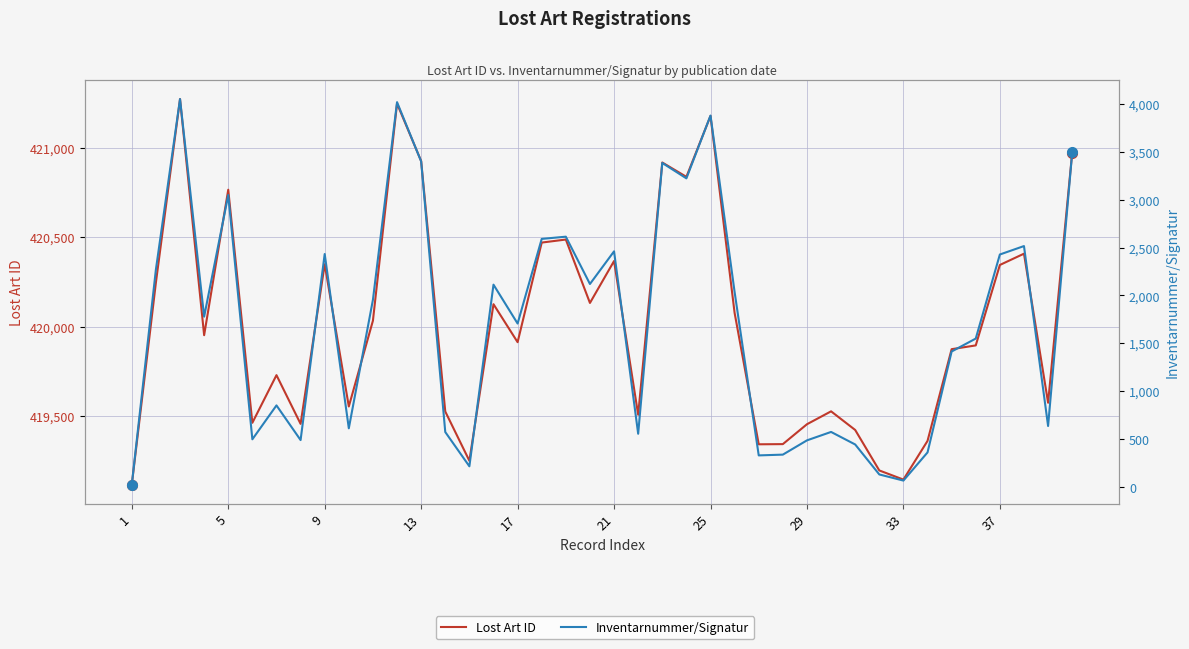

The value of Lost Art ID at 31 is 179570. True or false?

False